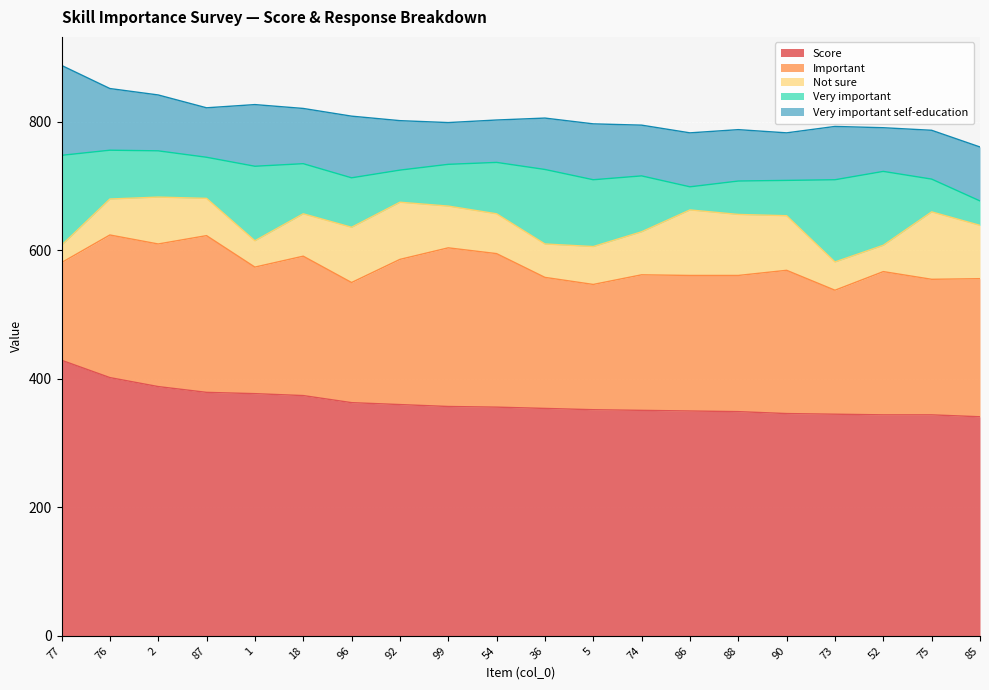

In Very important self-education, how many points are higher than both neighbors (excluding endpoints)?

5